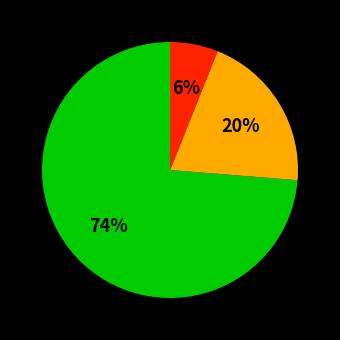

To the nearest percent, what is the average slice percentage?

33%